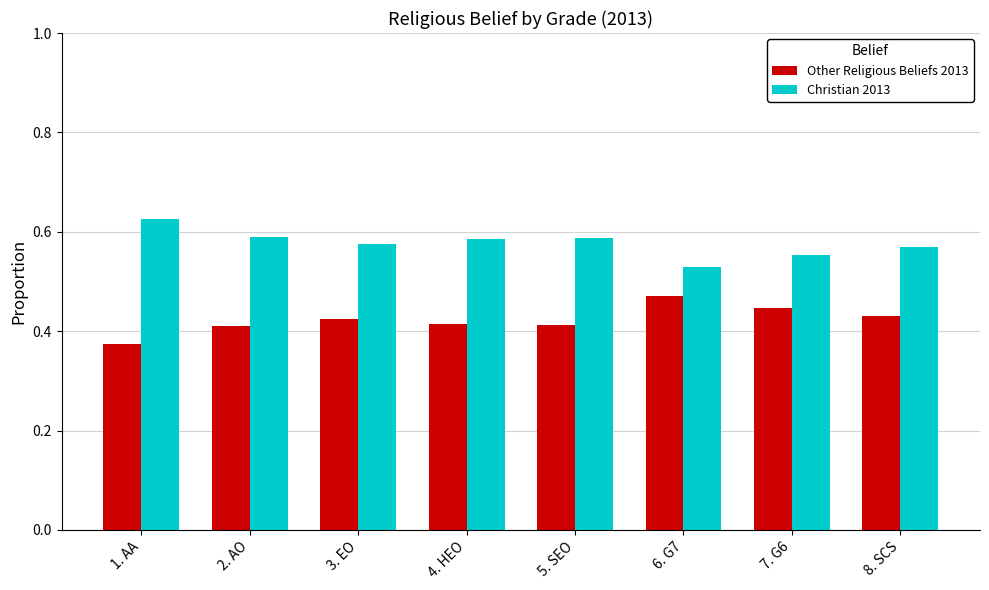

What position from the right is 5. SEO?

4